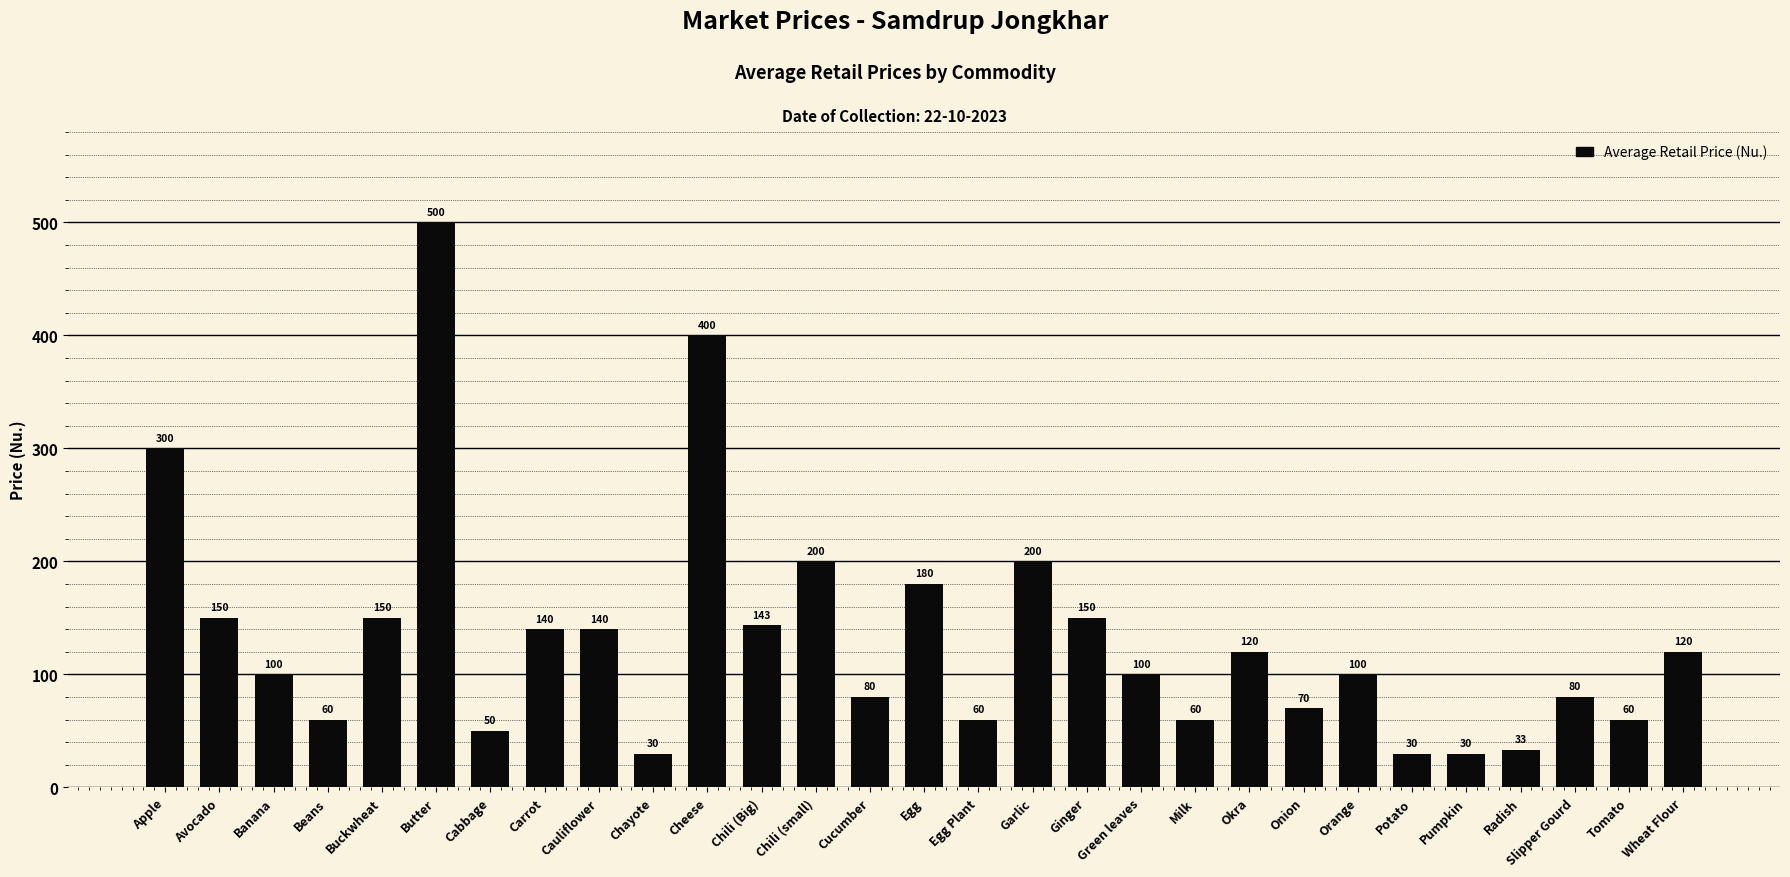

What is the difference between the maximum and minimum values?

470.0